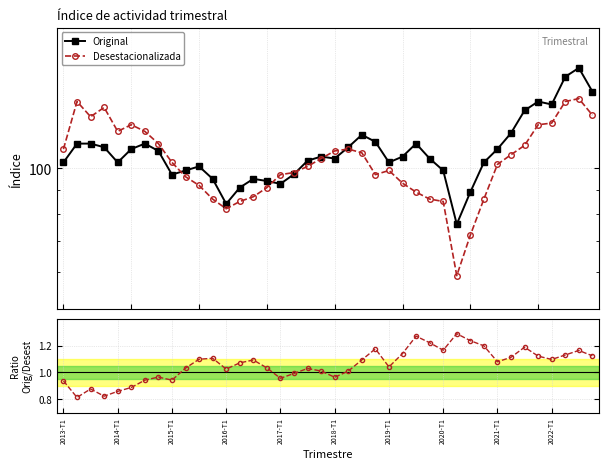

At 17, list the series in order from largest to smallest.

Desestacionalizada, Original, Original / Desest.